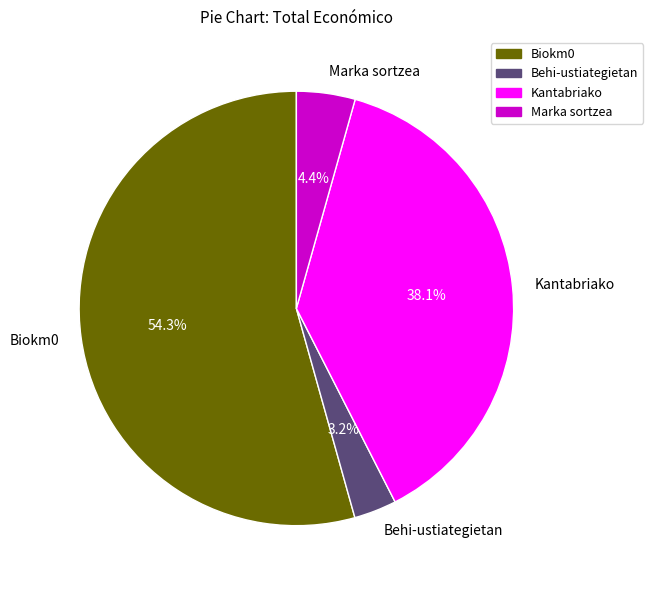

To the nearest percent, what is the difference between the largest and smallest slice percentages?

51%